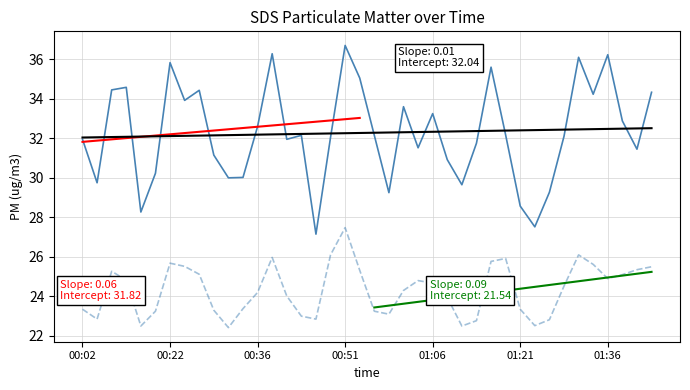

How many values in the SDS_P2 series exceed 24?

23